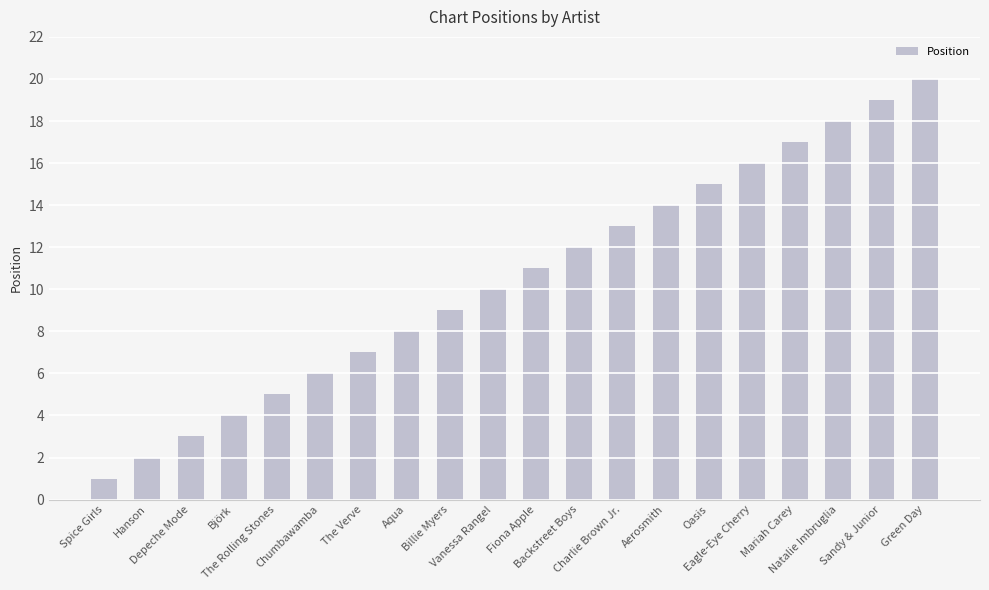

How many bars are there in total?

20